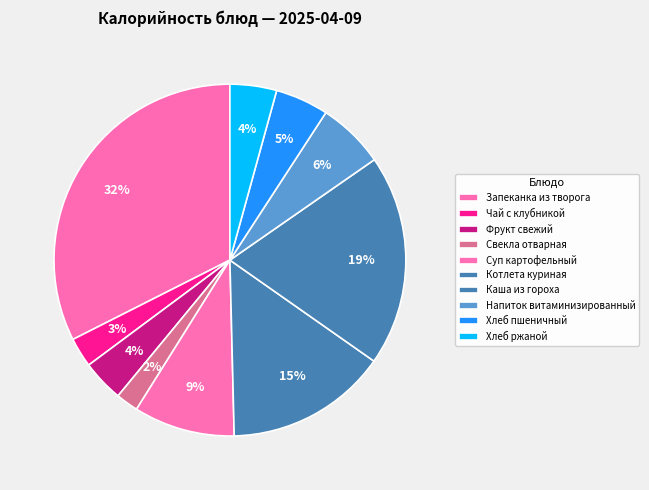

Count the number of slices in the pie.

10